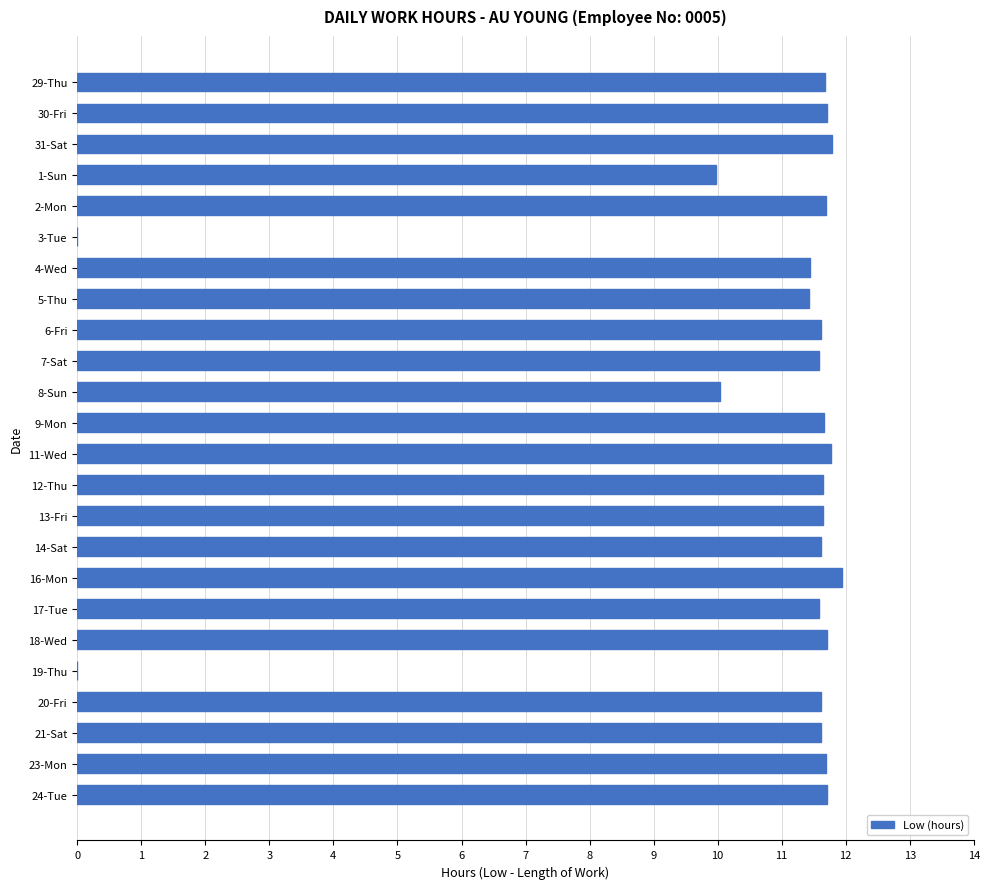

Count the number of data series in this chart.

1